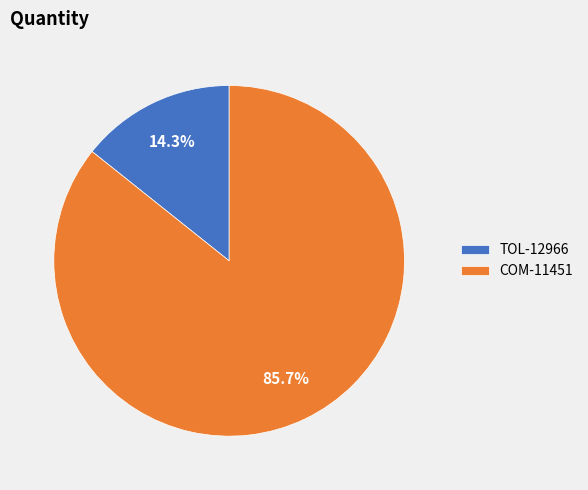

What percentage is the TOL-12966 slice, to the nearest percent?

14%